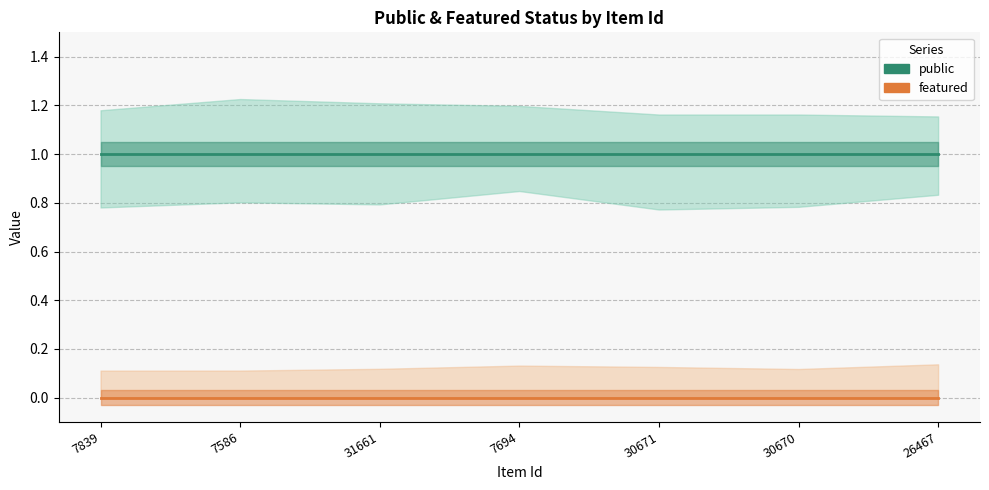

Which category has the lowest value in the featured series?

7839